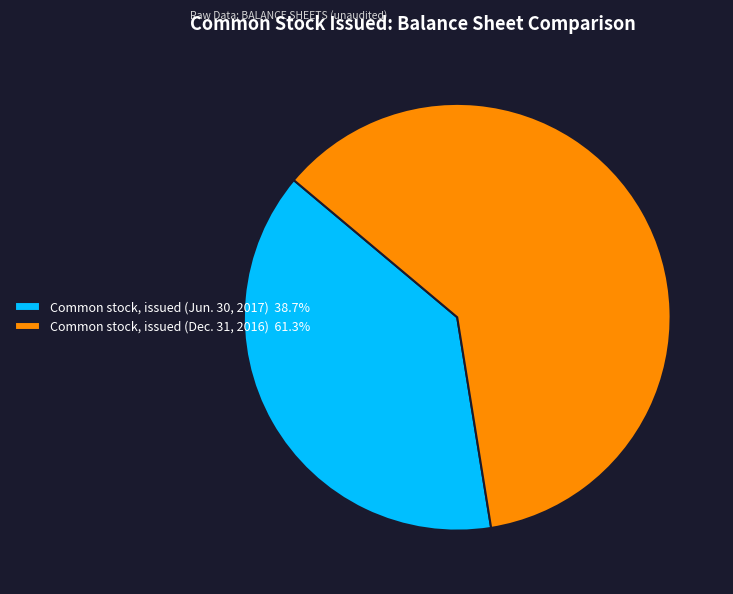

Is the sum of Common stock, issued (Dec. 31, 2016) 61.3% and Common stock, issued (Jun. 30, 2017) 38.7% greater than half?

Yes